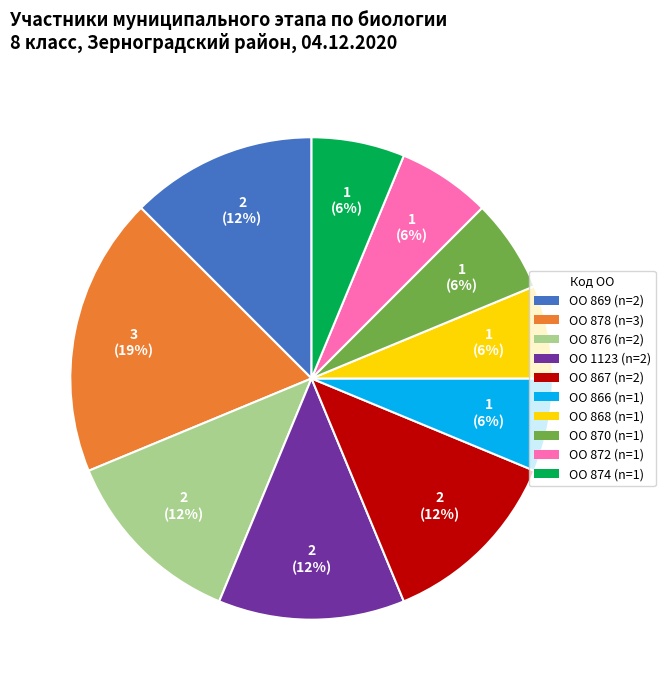

How many slices are in this pie chart?

10